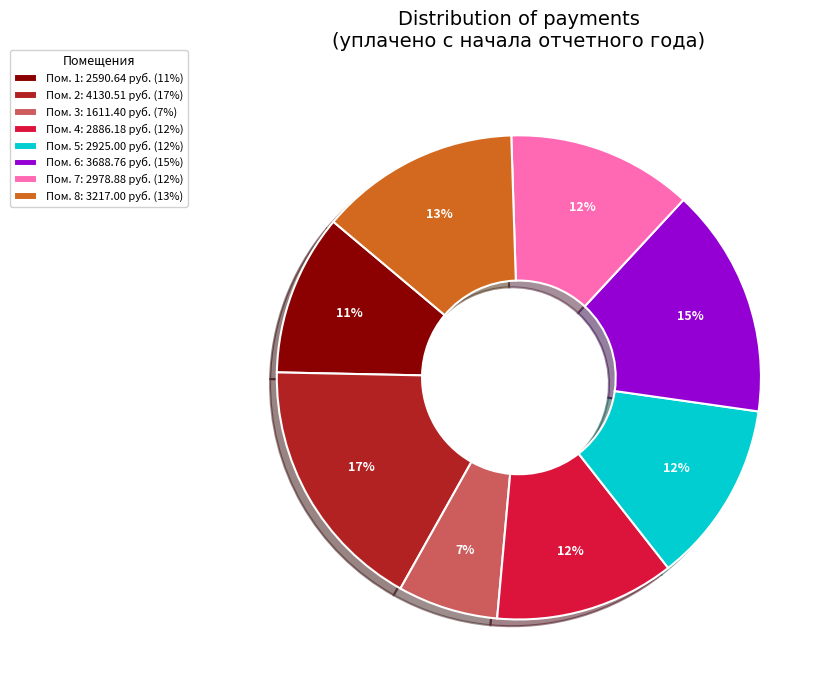

The Пом. 1: 2590.64 руб. (11%) slice represents 11% of the pie. True or false?

True